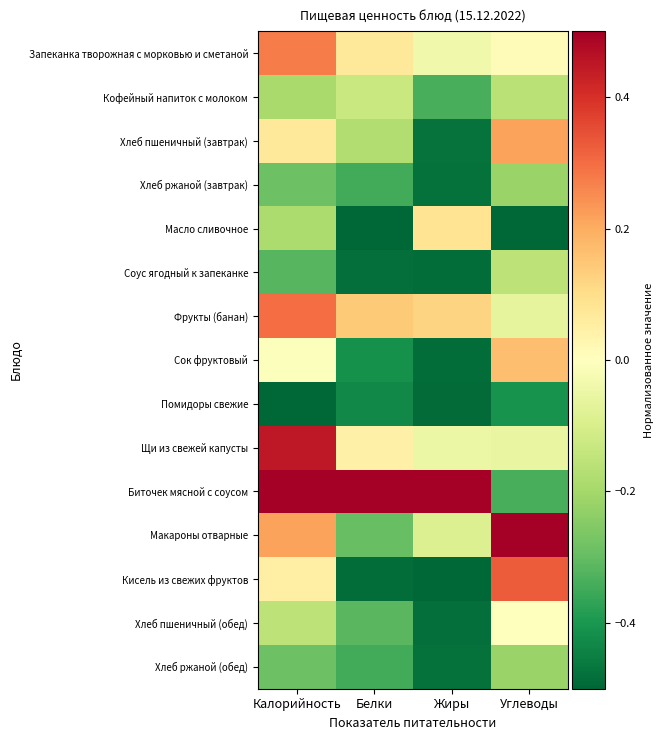

Reading right to left, extract all data points from this chart.

Запеканка творожная с морковью и сметаной: Углеводы=0.0	Жиры=-0.0	Белки=0.1	Калорийность=0.3
Кофейный напиток с молоком: Углеводы=-0.2	Жиры=-0.3	Белки=-0.1	Калорийность=-0.2
Хлеб пшеничный (завтрак): Углеводы=0.2	Жиры=-0.5	Белки=-0.2	Калорийность=0.1
Хлеб ржаной (завтрак): Углеводы=-0.2	Жиры=-0.5	Белки=-0.3	Калорийность=-0.3
Масло сливочное: Углеводы=-0.5	Жиры=0.1	Белки=-0.5	Калорийность=-0.2
Соус ягодный к запеканке: Углеводы=-0.2	Жиры=-0.5	Белки=-0.5	Калорийность=-0.3
Фрукты (банан): Углеводы=-0.1	Жиры=0.1	Белки=0.1	Калорийность=0.3
Сок фруктовый: Углеводы=0.2	Жиры=-0.5	Белки=-0.4	Калорийность=-0.0
Помидоры свежие: Углеводы=-0.4	Жиры=-0.5	Белки=-0.4	Калорийность=-0.5
Щи из свежей капусты: Углеводы=-0.1	Жиры=-0.0	Белки=0.0	Калорийность=0.4
Биточек мясной с соусом: Углеводы=-0.3	Жиры=0.5	Белки=0.5	Калорийность=0.5
Макароны отварные: Углеводы=0.5	Жиры=-0.1	Белки=-0.3	Калорийность=0.2
Кисель из свежих фруктов: Углеводы=0.3	Жиры=-0.5	Белки=-0.5	Калорийность=0.0
Хлеб пшеничный (обед): Углеводы=-0.0	Жиры=-0.5	Белки=-0.3	Калорийность=-0.2
Хлеб ржаной (обед): Углеводы=-0.2	Жиры=-0.5	Белки=-0.3	Калорийность=-0.3